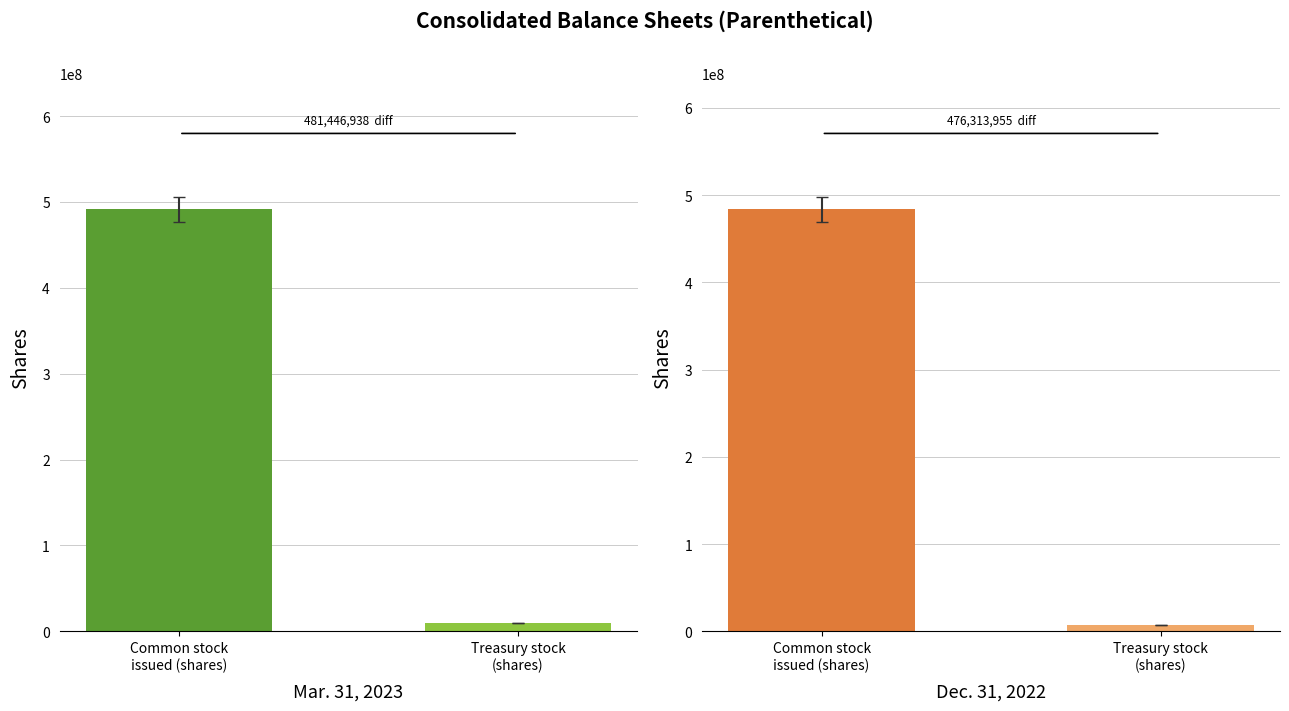

What is the sum of the Dec. 31, 2022 values at Common stock issued (in shares) and Treasury stock (in shares)?

490964457